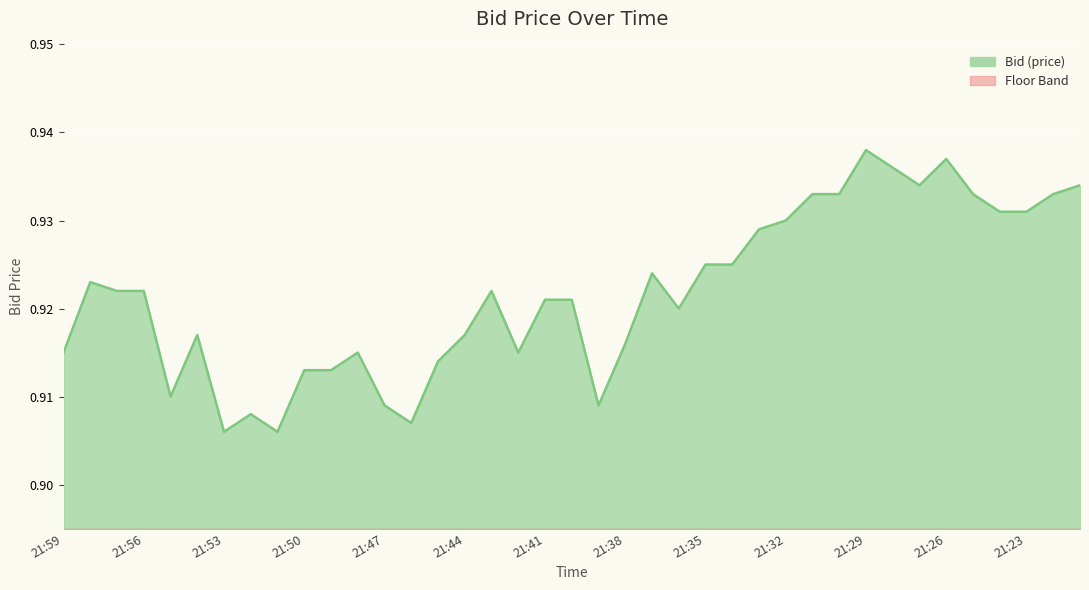

How many data points does each series have?

39